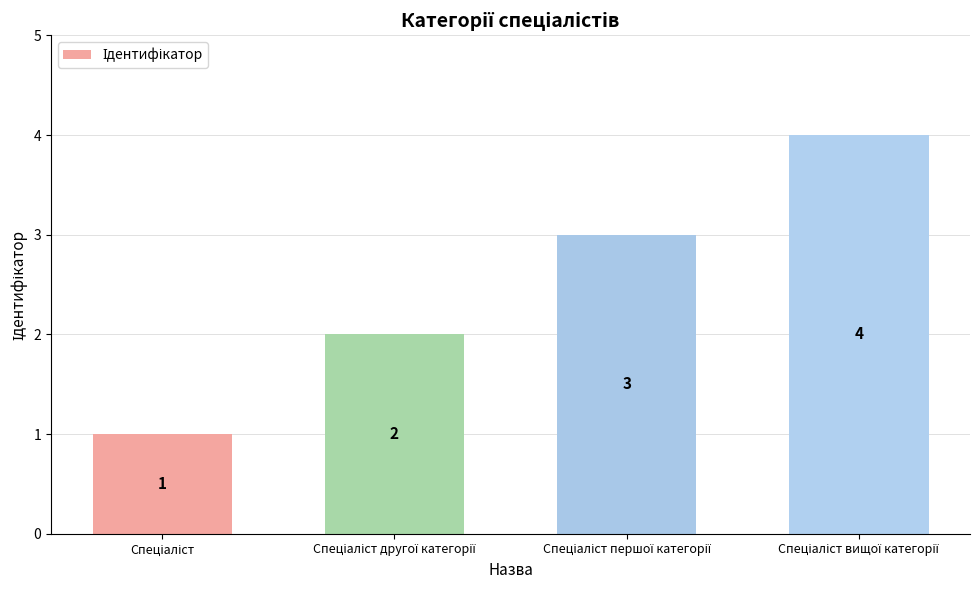

What is the difference between the maximum and minimum values?

3